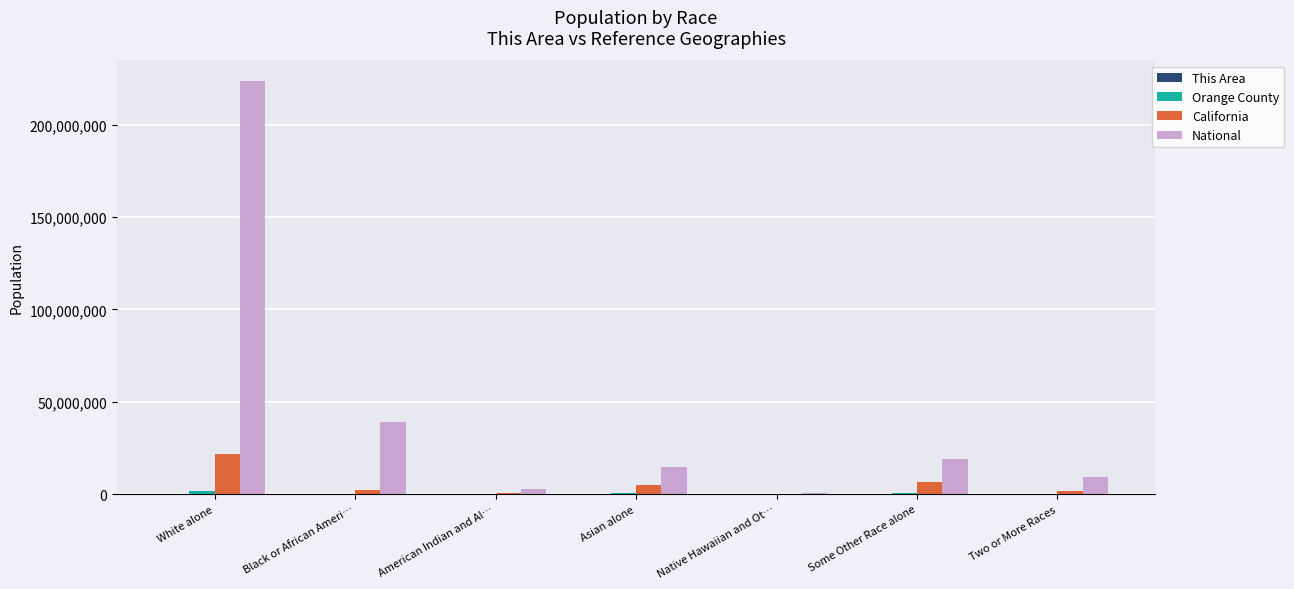

Are the bars horizontal?

No